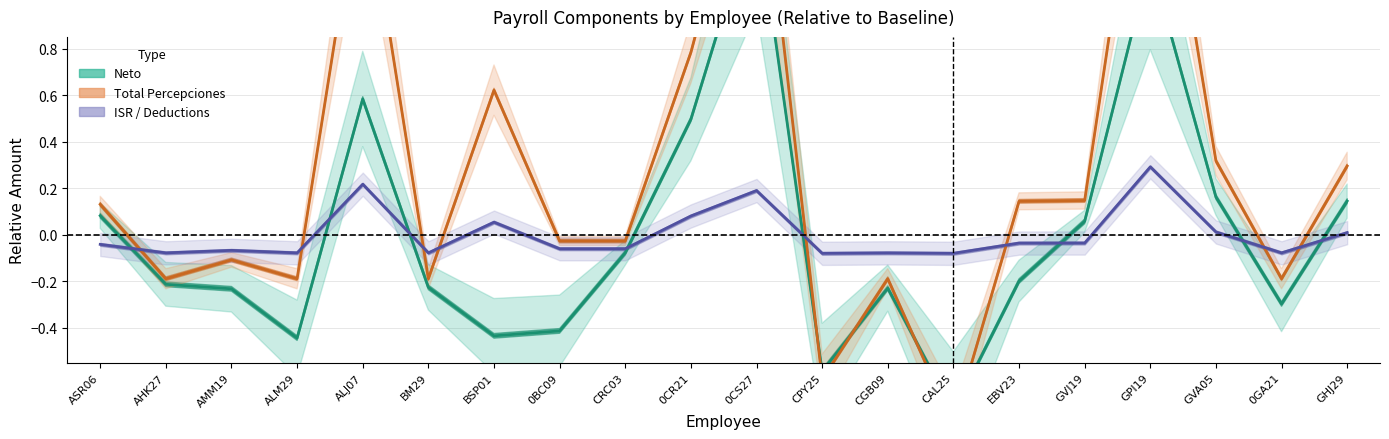

How many values in the Neto series are below 0?

12